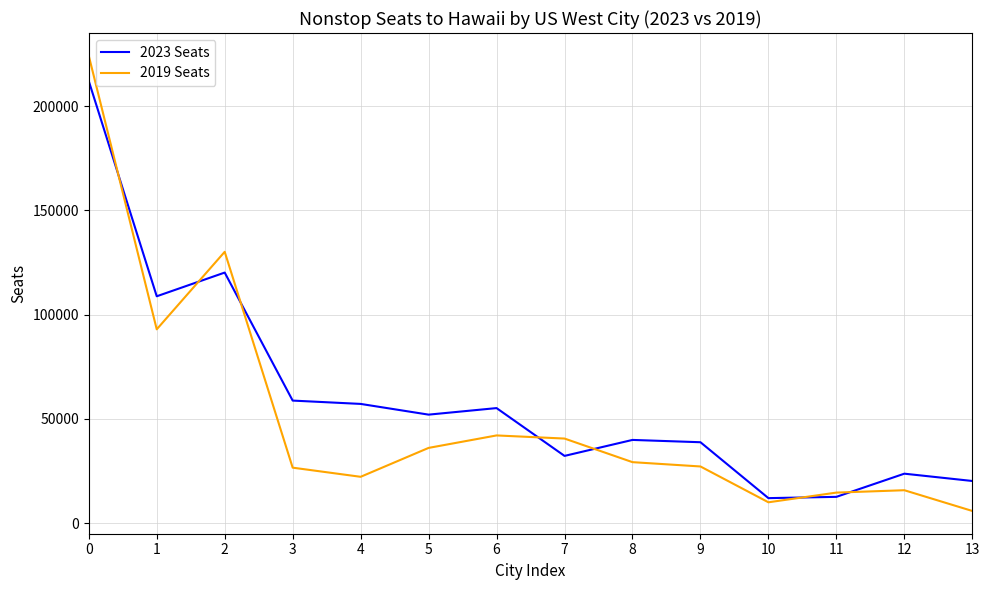

Which series changed the most between 1 and 3?

2019 Seats